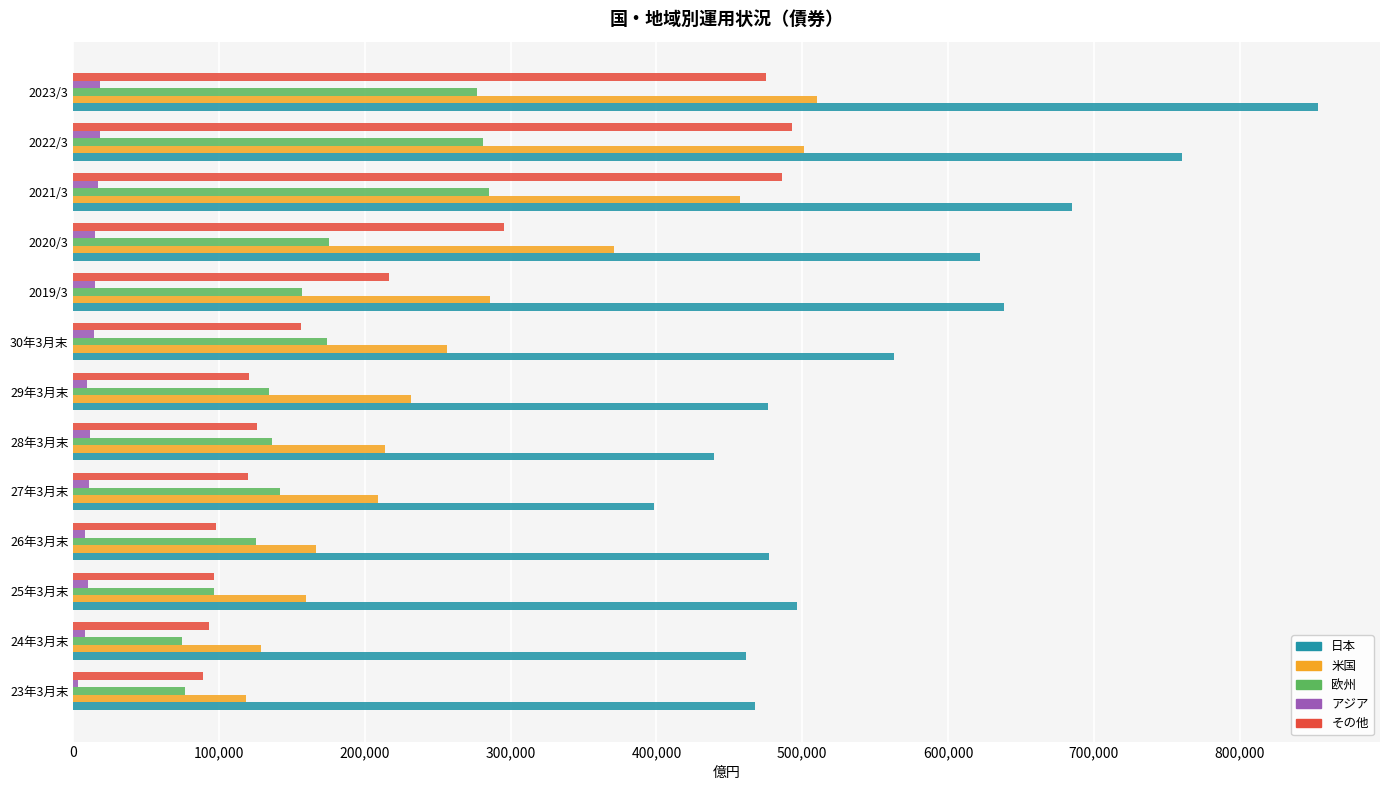

At how many categories does at least one series exceed 576380?

5